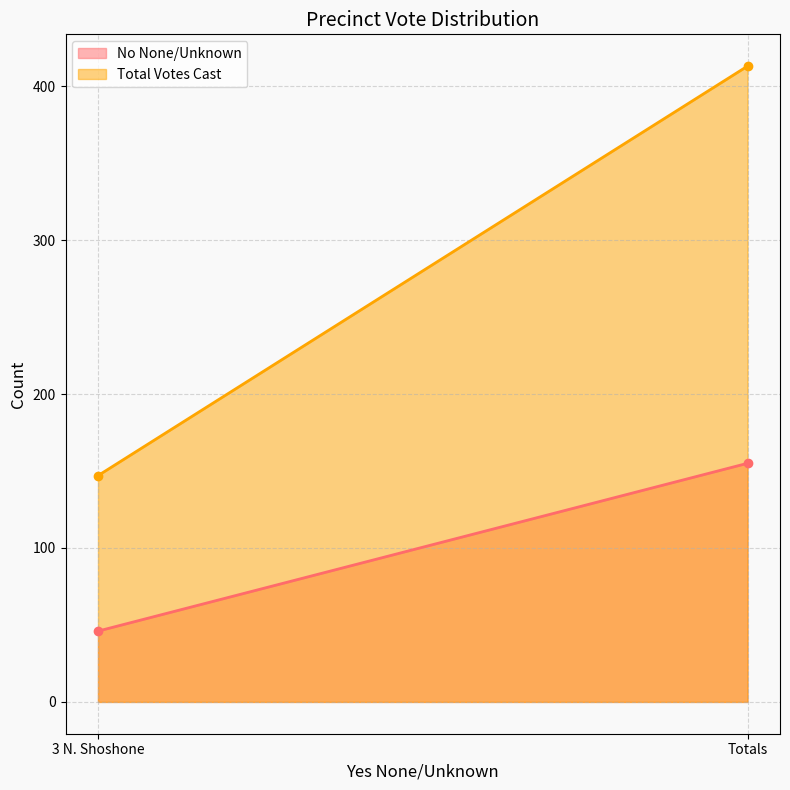

Rank the series by their average value, from highest to lowest.

Total Votes Cast, No None/Unknown